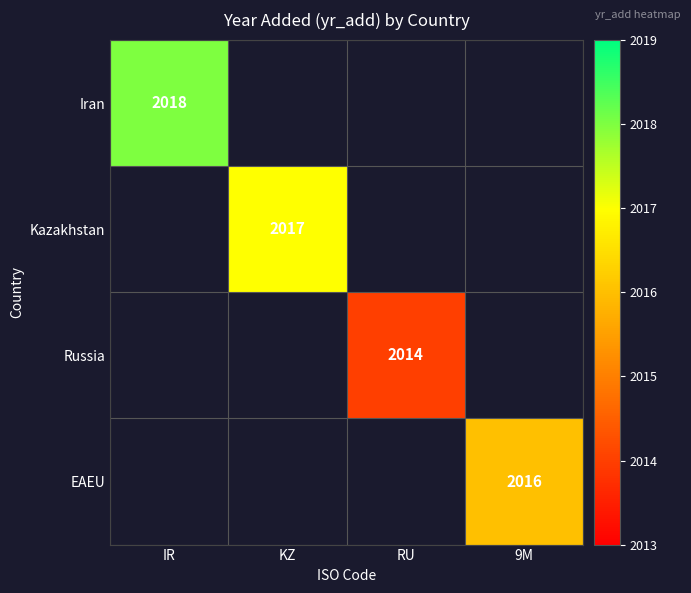

The Kazakhstan series shows 544 at KZ. True or false?

False